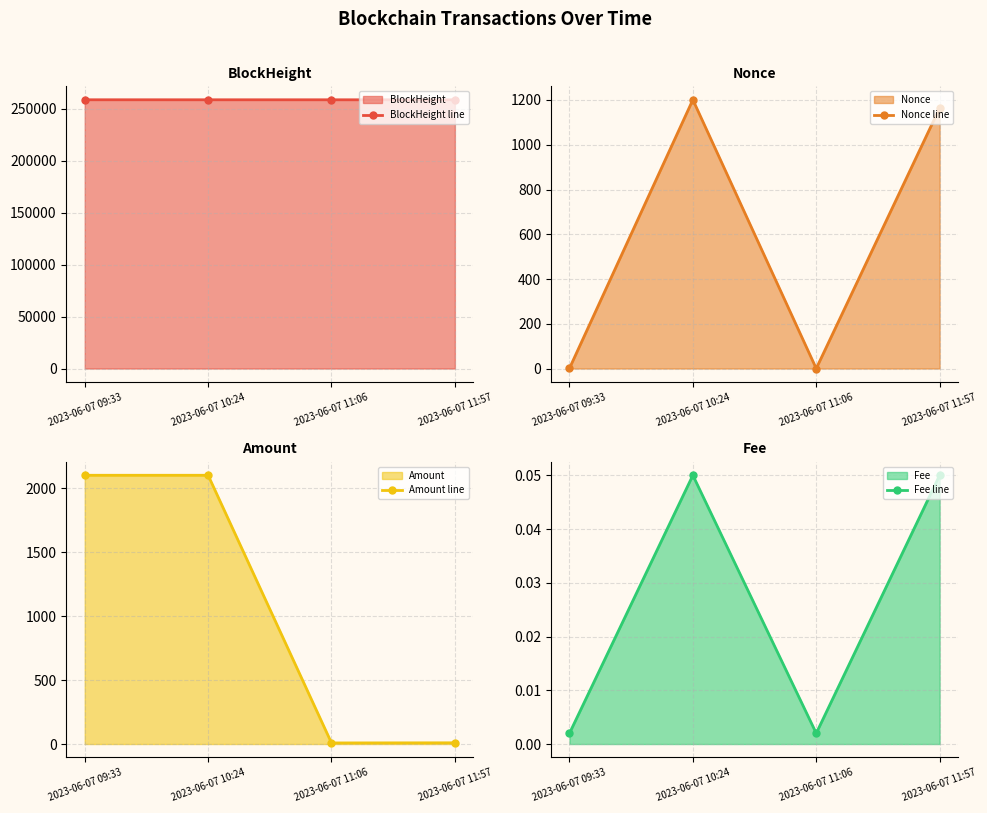

Reading left to right, list all the values displayed in this chart.

BlockHeight line: 258438.0	258425.0	258417.0	258404.0
Nonce line: 1.0	1201.0	0.0	1164.0
Amount line: 2103.4	2103.4	8.5	9.5
Fee line: 0.0	0.1	0.0	0.1